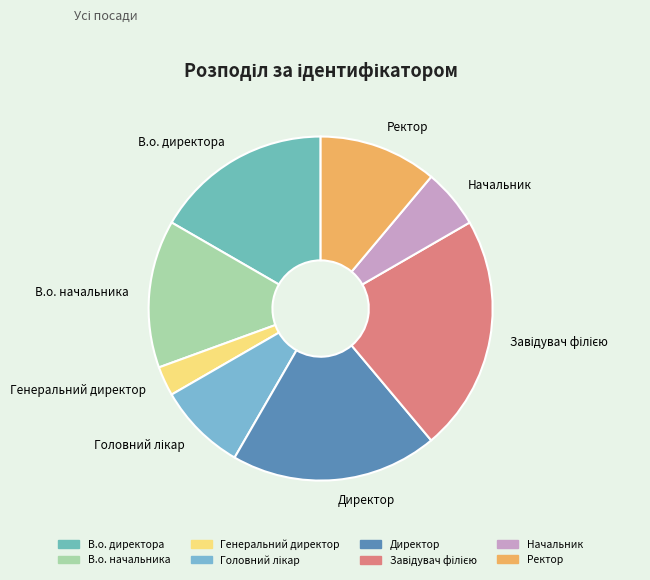

Is there a majority slice in this chart?

No